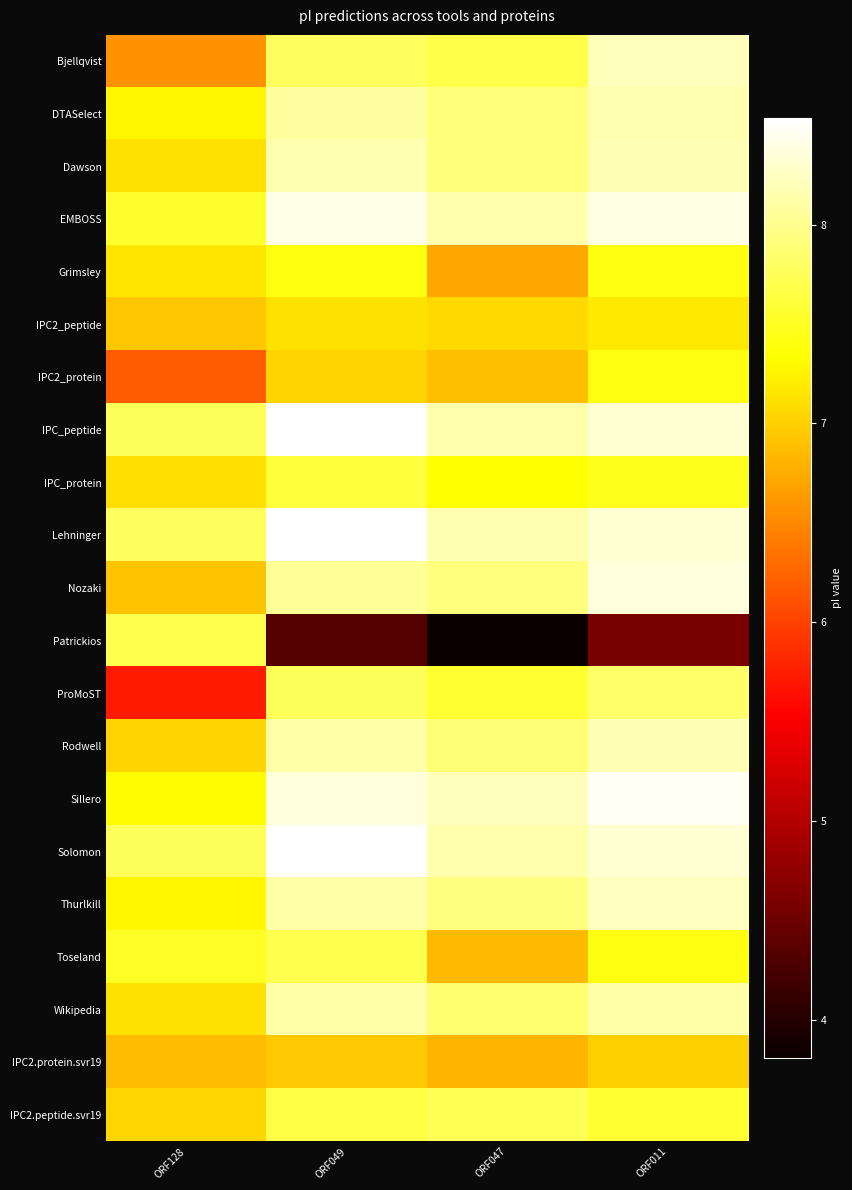

At which category is the sum across all series the highest?

ORF011